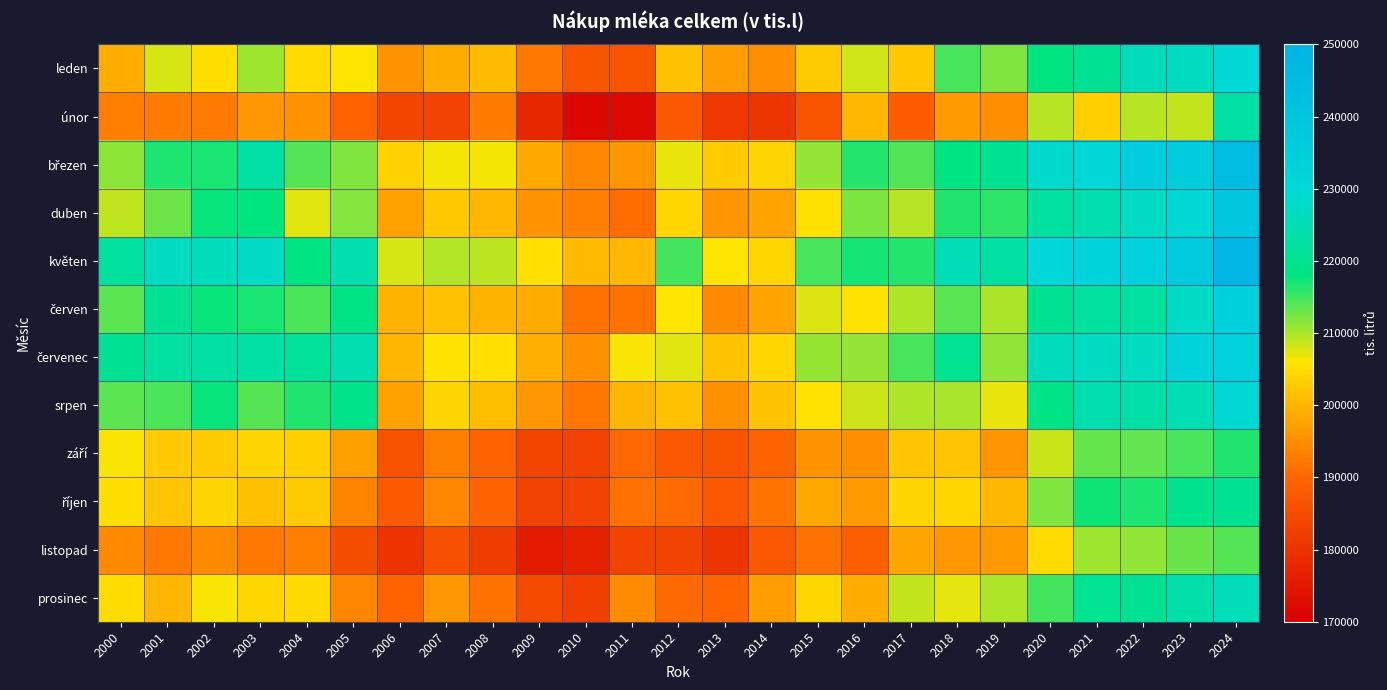

What is the difference between the highest and lowest values at 2015?

28092